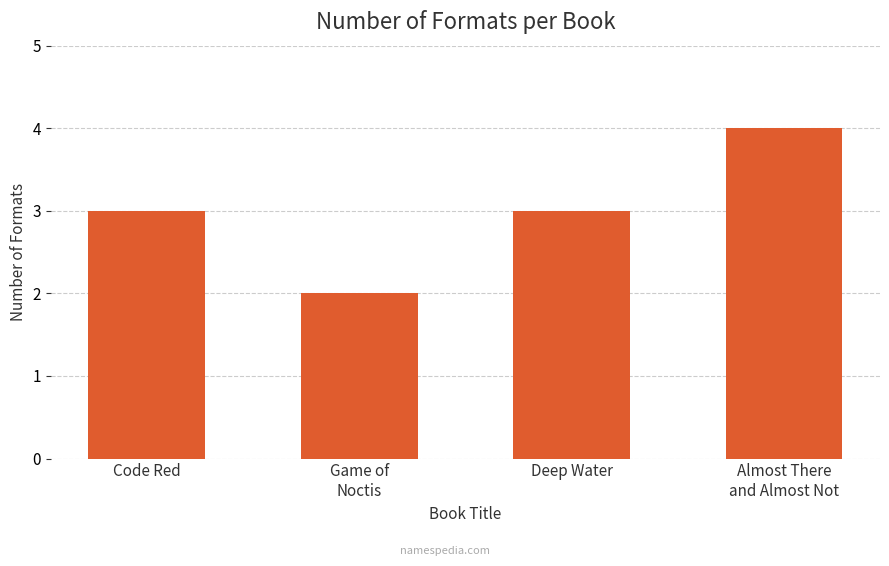

The chart shows a value of 3 at Deep Water. True or false?

True